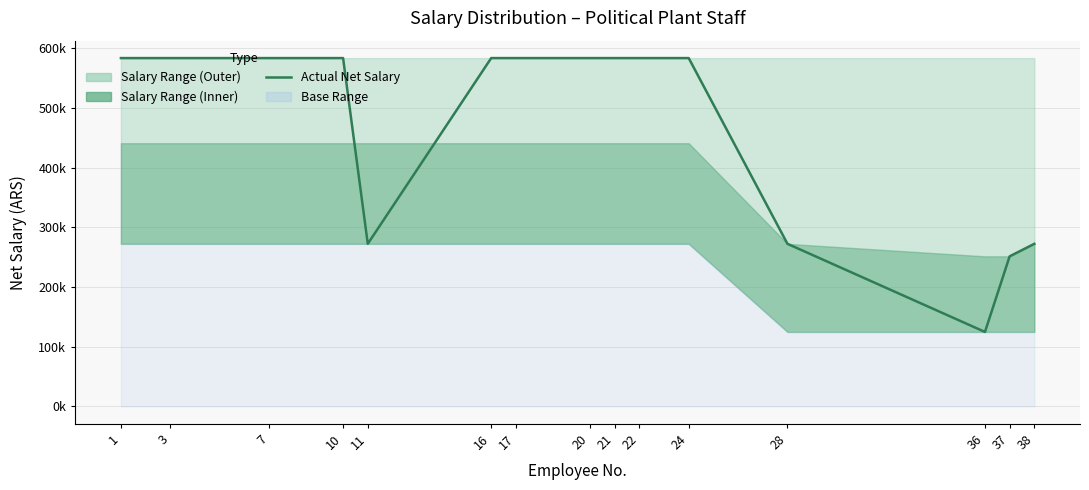

What is the sum of the values at 16 and 24?

1167166.6